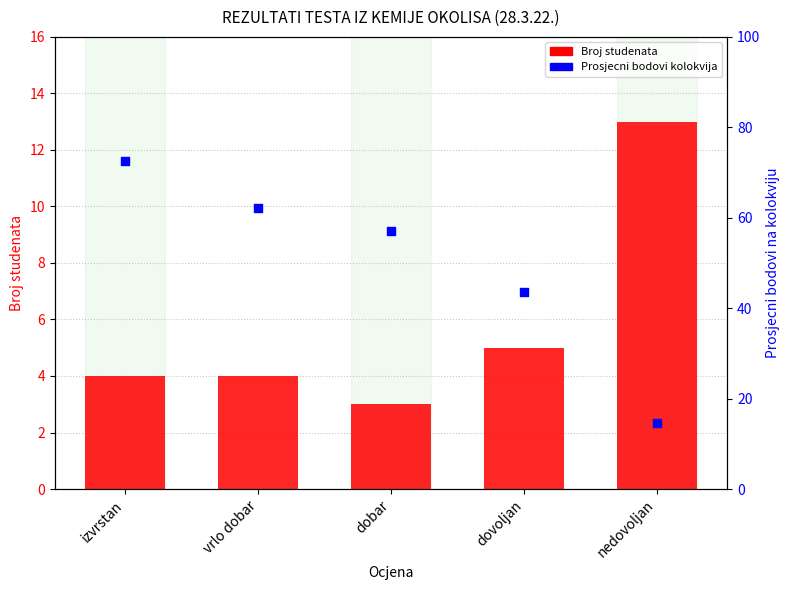

Which series has the widest spread of Y values?

Prosjecni bodovi kolokvija